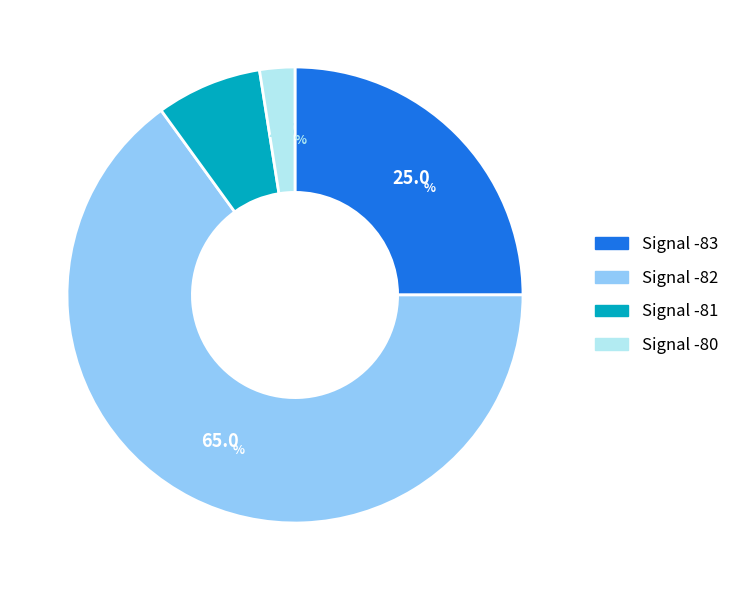

Does any single category account for the majority?

Yes